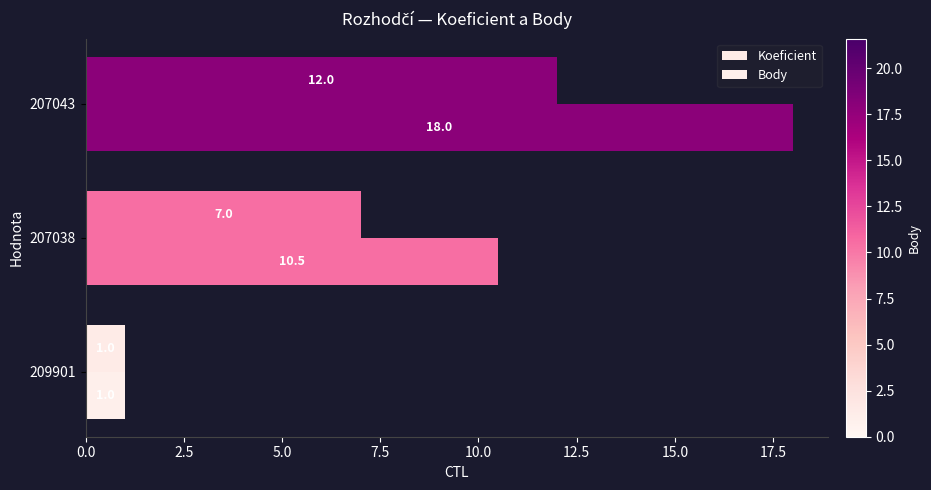

How many values in the Body series are below 10?

1